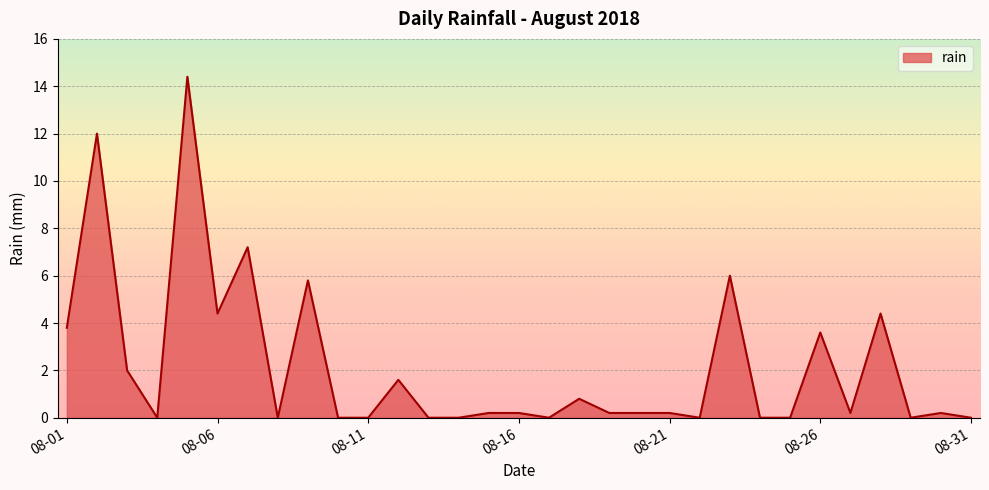

What is the greatest value displayed?

14.4